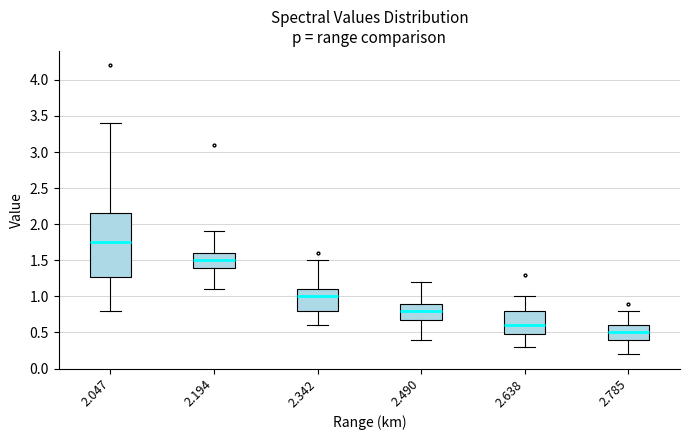

Reading left to right, read every box against the y-axis: the position of its median line, the range the box covers, and the ends of its whiskers. The values are not printed on the chart, so give them approximately, as read against the axis.

2.047: median 1.75, box 1.30 to 2.15, whiskers 0.80 to 3.40
2.194: median 1.50, box 1.40 to 1.60, whiskers 1.10 to 1.90
2.342: median 1.00, box 0.80 to 1.10, whiskers 0.60 to 1.50
2.490: median 0.80, box 0.70 to 0.90, whiskers 0.40 to 1.20
2.638: median 0.60, box 0.50 to 0.80, whiskers 0.30 to 1.00
2.785: median 0.50, box 0.40 to 0.60, whiskers 0.20 to 0.80